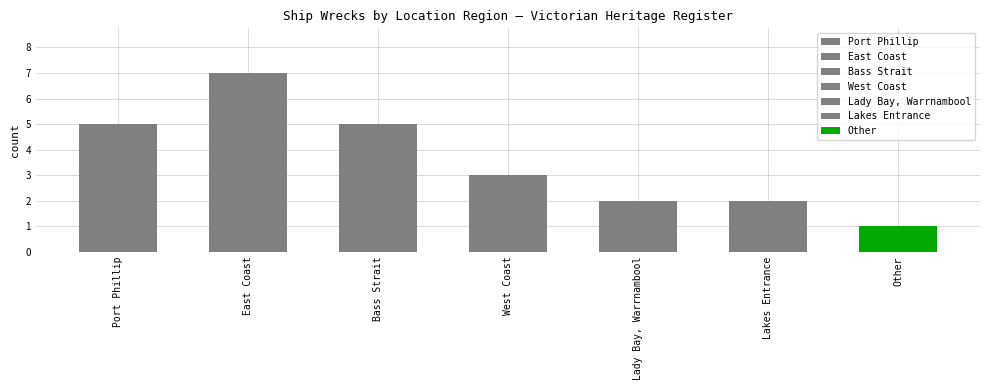

What is the difference between the maximum and minimum values?

6